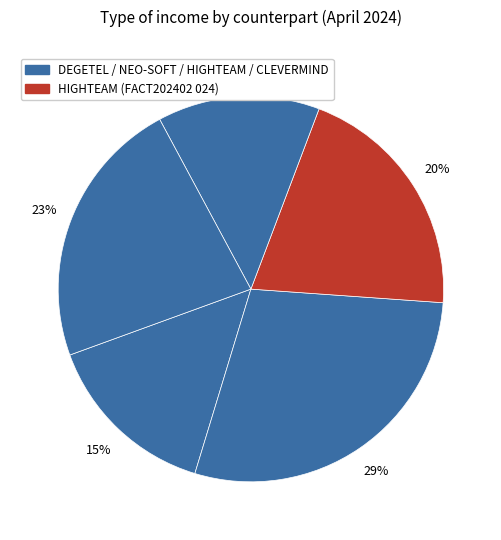

Count the number of slices in the pie.

5